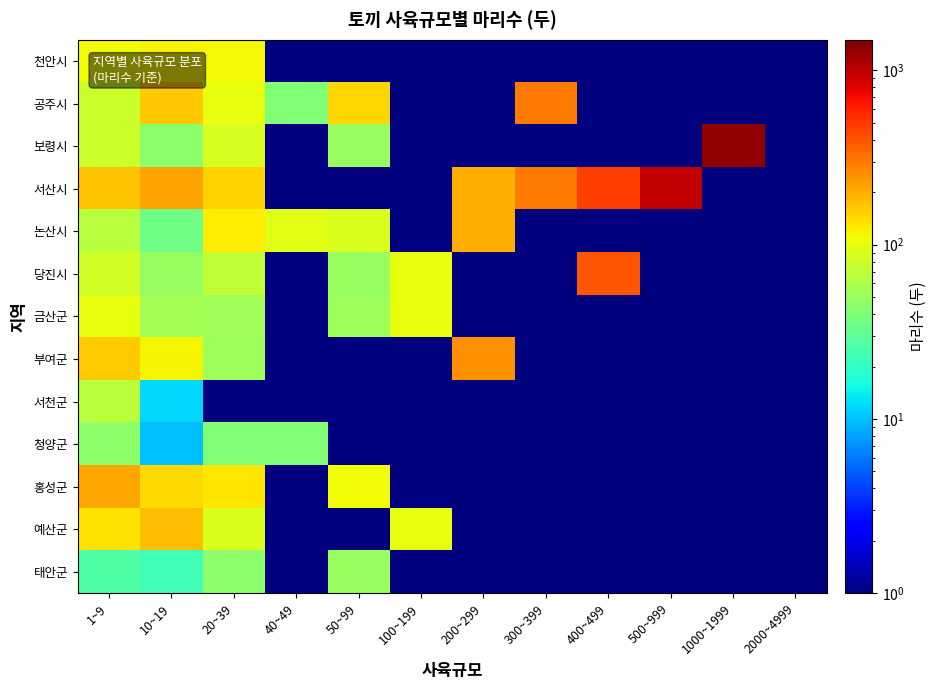

At how many categories does at least one series exceed 47?

11